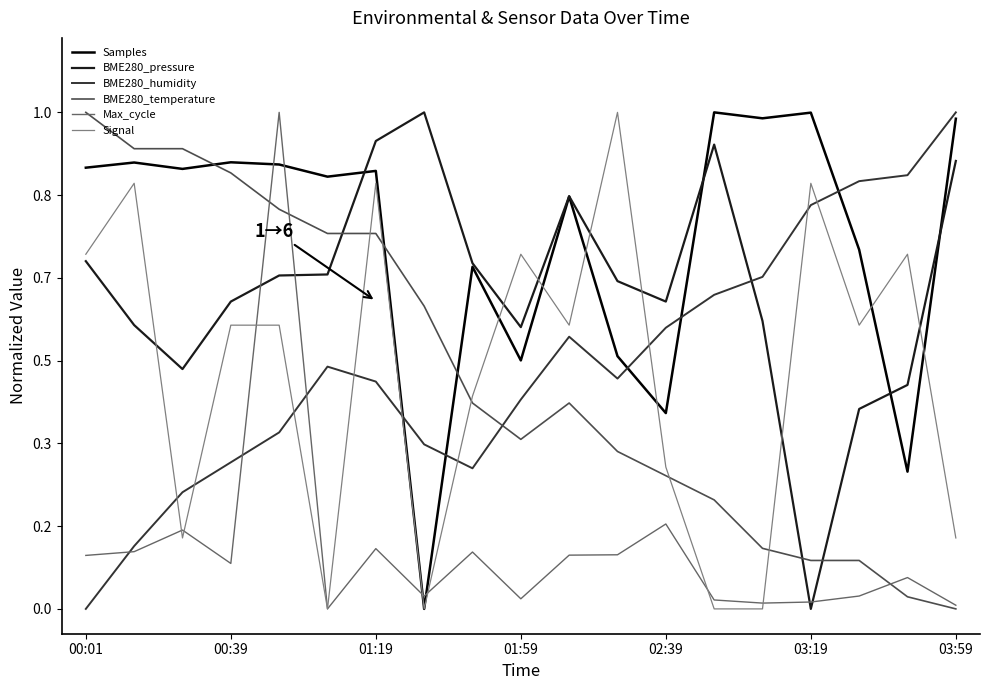

What are all the series names shown in the legend?

Samples, BME280_pressure, BME280_humidity, BME280_temperature, Max_cycle, Signal